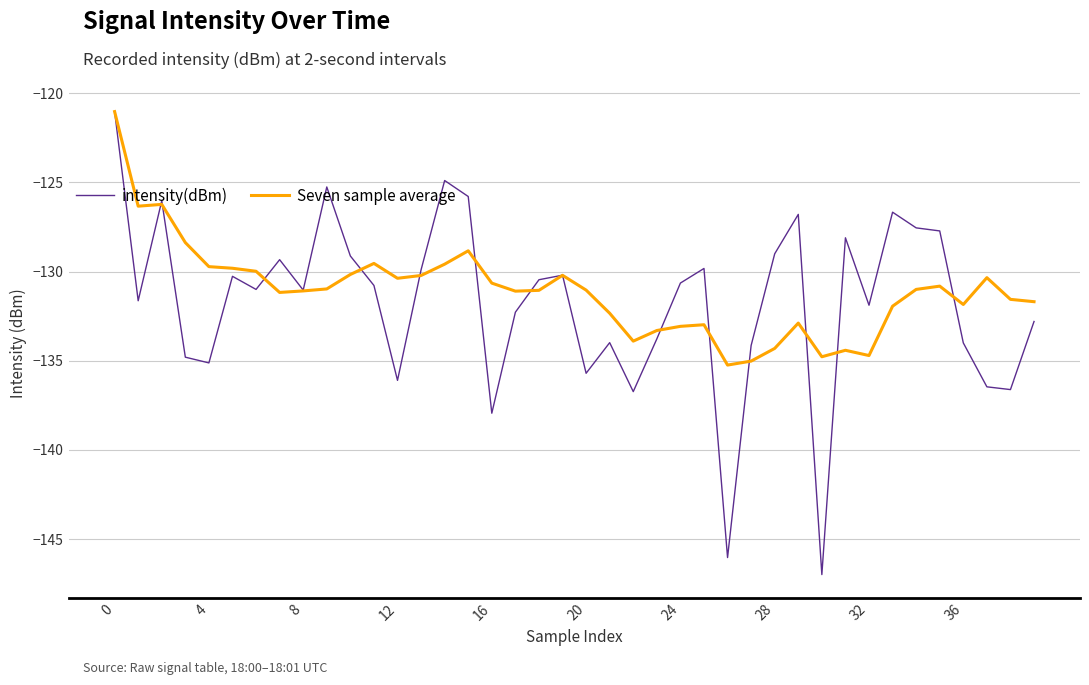

What is the greatest value displayed?

-121.0